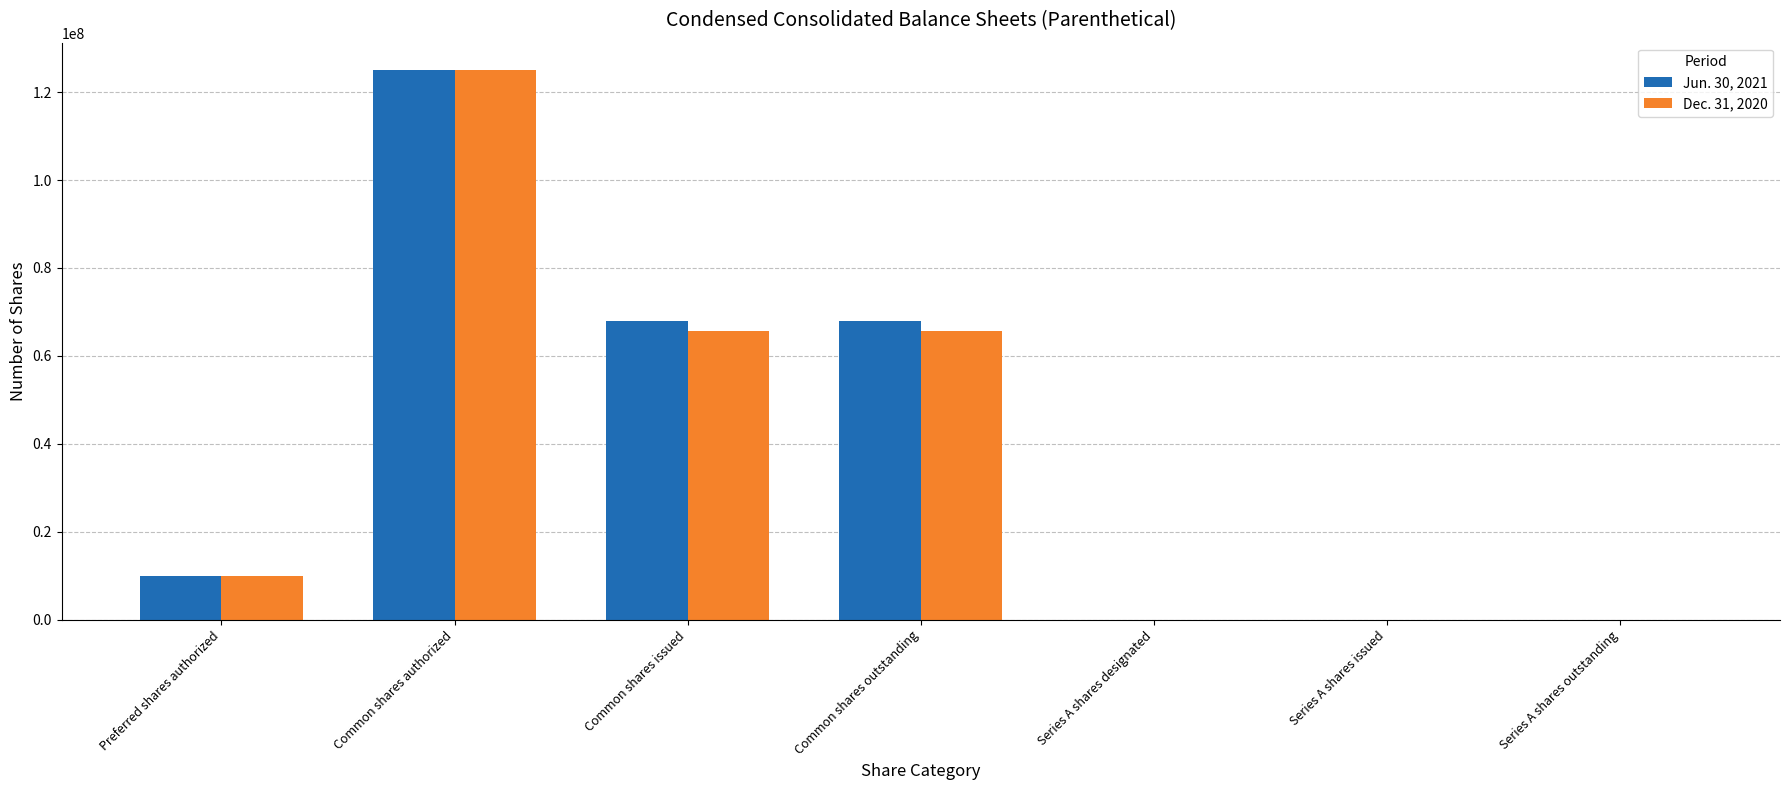

The Jun. 30, 2021 series shows 77371210 at Common shares authorized. True or false?

False